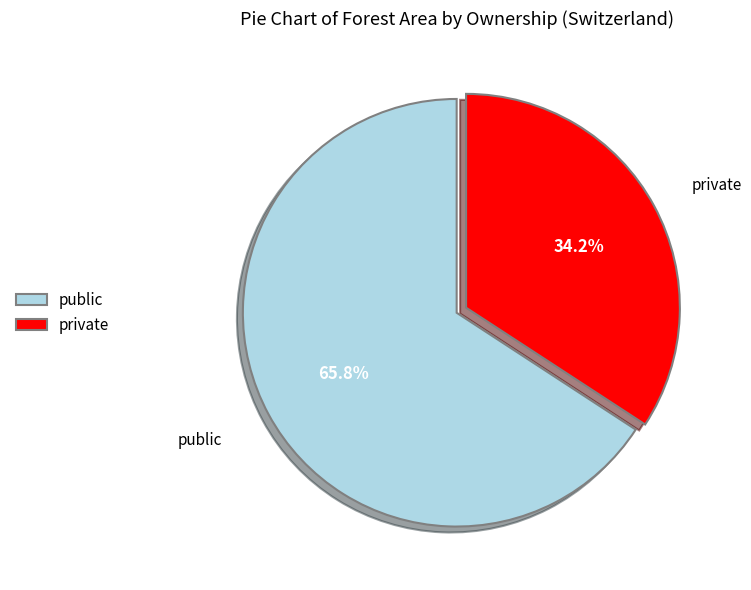

Between public and private, which is larger?

public